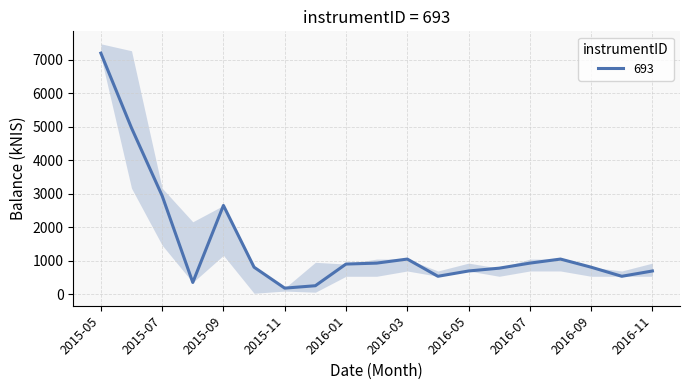

Rank the categories by value from lowest to highest.

2015-11, 2015-12, 2015-08, 2016-04, 2016-10, 2016-05, 2016-11, 2016-06, 2015-10, 2016-09, 2016-01, 2016-02, 2016-07, 2016-03, 2016-08, 2015-09, 2015-07, 2015-06, 2015-05